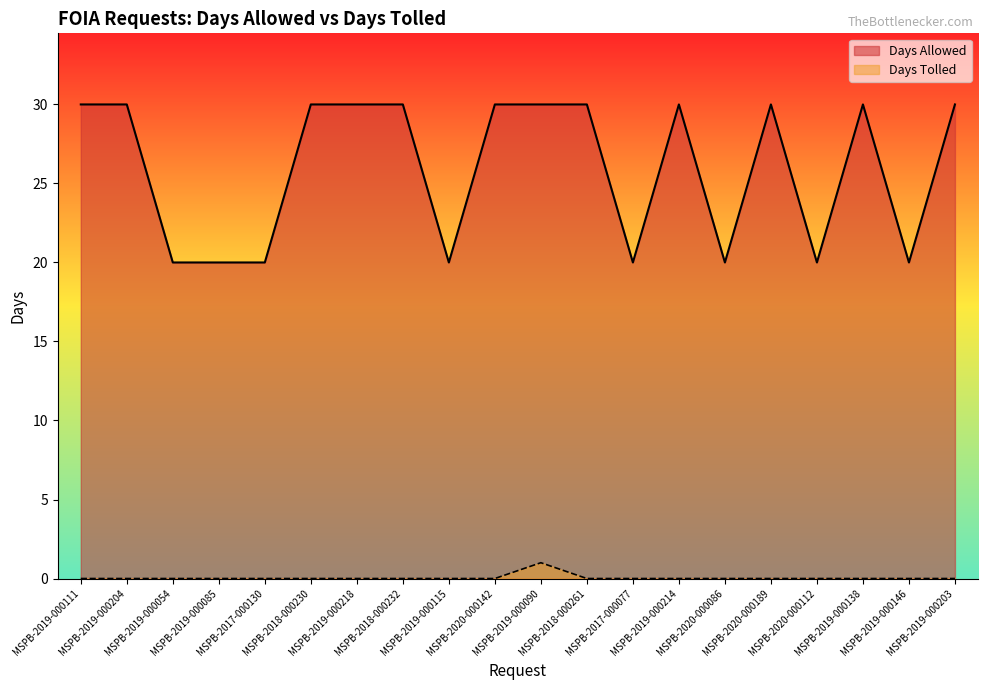

The Days Tolled series shows 0 at MSPB-2019-000138. True or false?

False